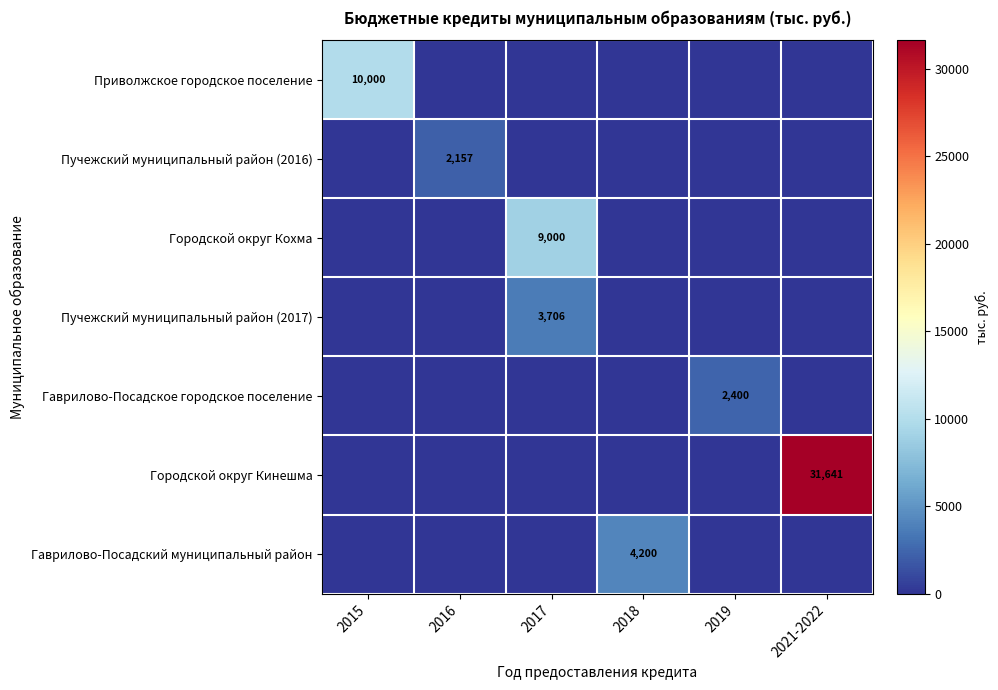

Is it true that Городской округ Кинешма equals 31641 at 2021-2022?

True